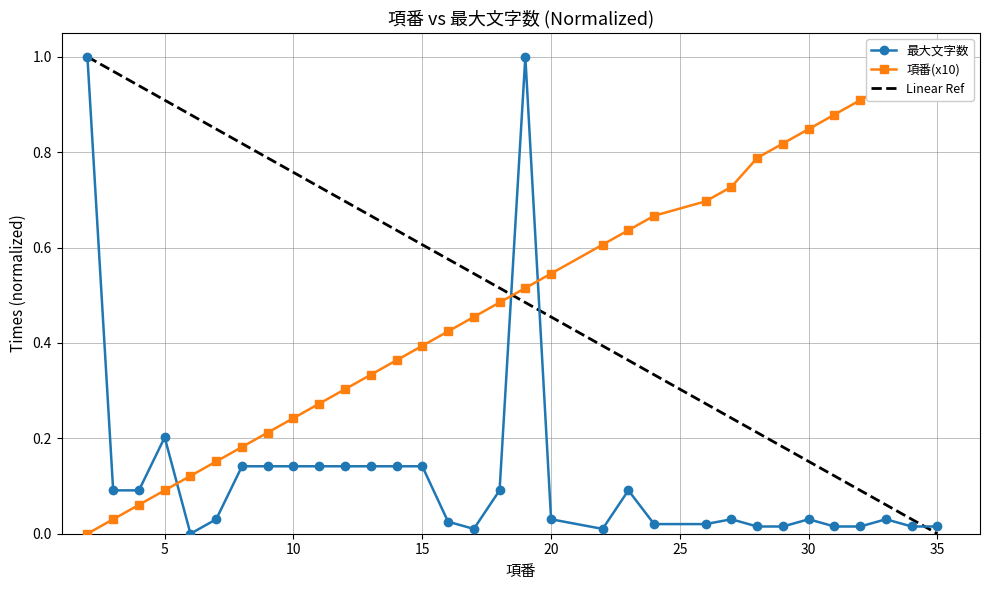

Is the value of Linear Ref at 19 greater than the value of 最大文字数 at 29?

Yes